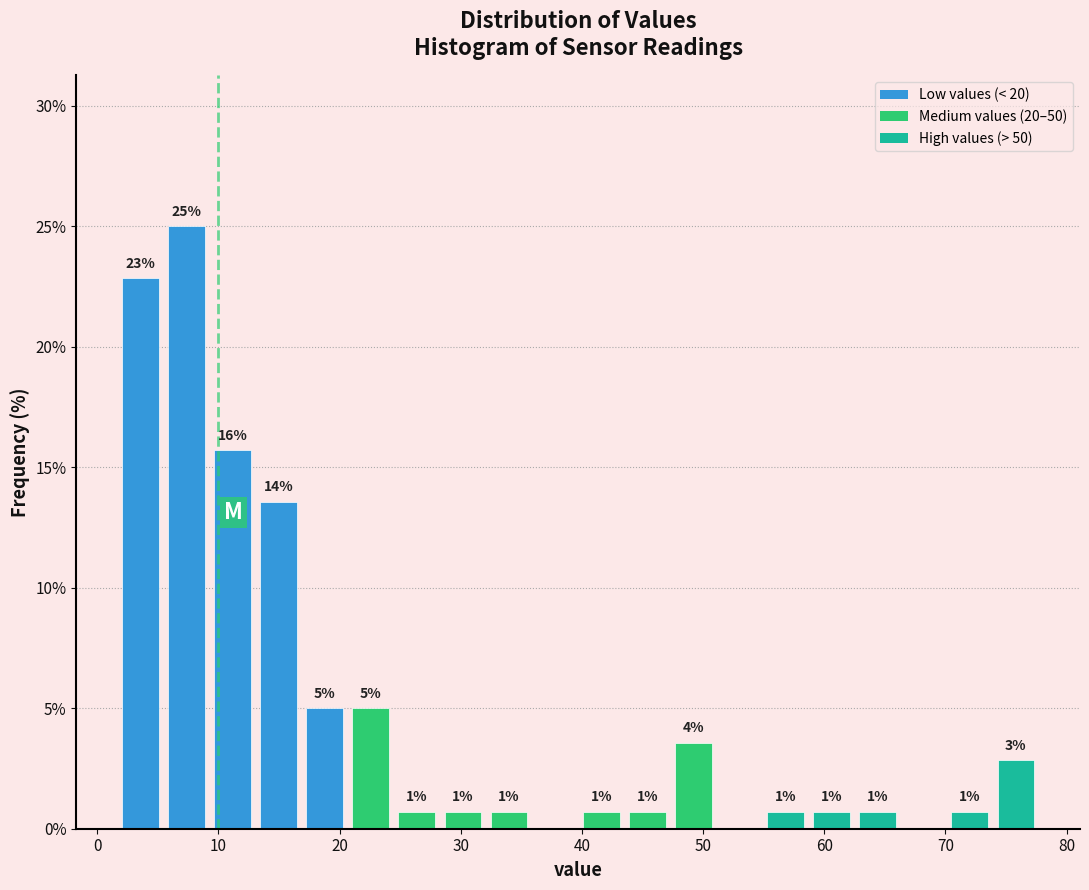

Around what value on the x-axis is the tallest bar? Give the approximate position of its centre, as read against the axis.

7